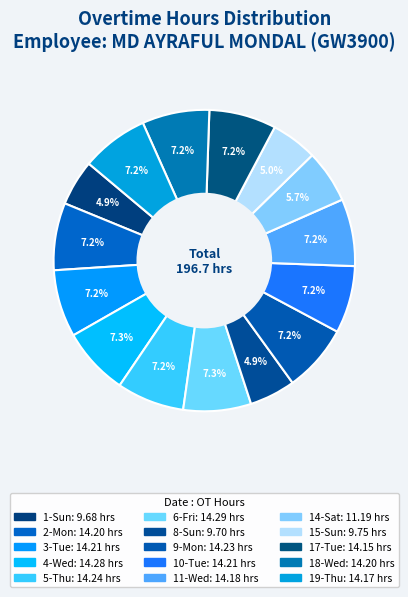

Is 2-Mon the majority of the pie?

No